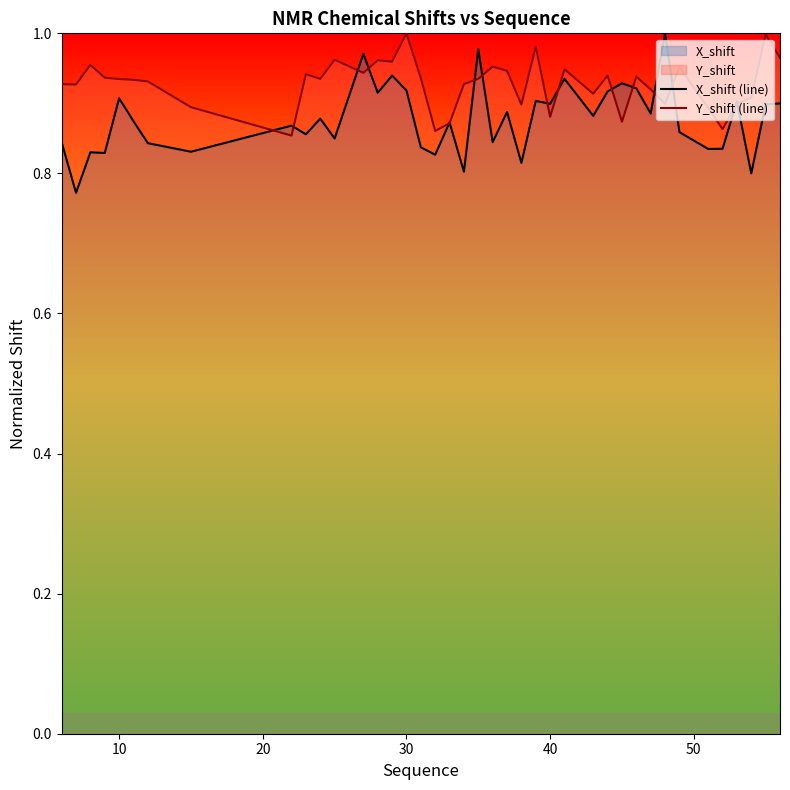

True or false: X_shift (line) and Y_shift (line) intersect in this chart.

True